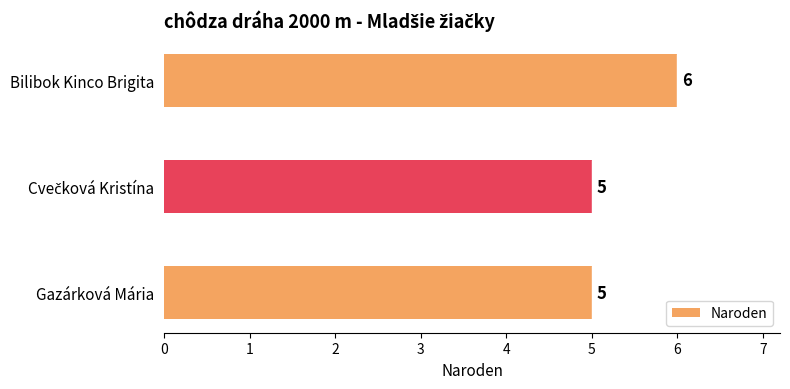

How many values are between 5 and 6?

3